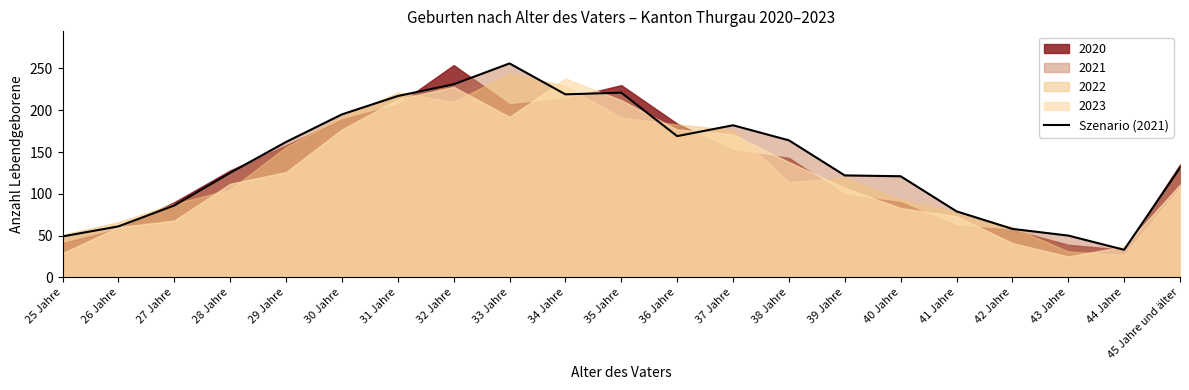

Rank the categories by value from lowest to highest.

44 Jahre, 25 Jahre, 43 Jahre, 42 Jahre, 26 Jahre, 41 Jahre, 27 Jahre, 40 Jahre, 39 Jahre, 28 Jahre, 45 Jahre und älter, 29 Jahre, 38 Jahre, 36 Jahre, 37 Jahre, 30 Jahre, 31 Jahre, 34 Jahre, 35 Jahre, 32 Jahre, 33 Jahre